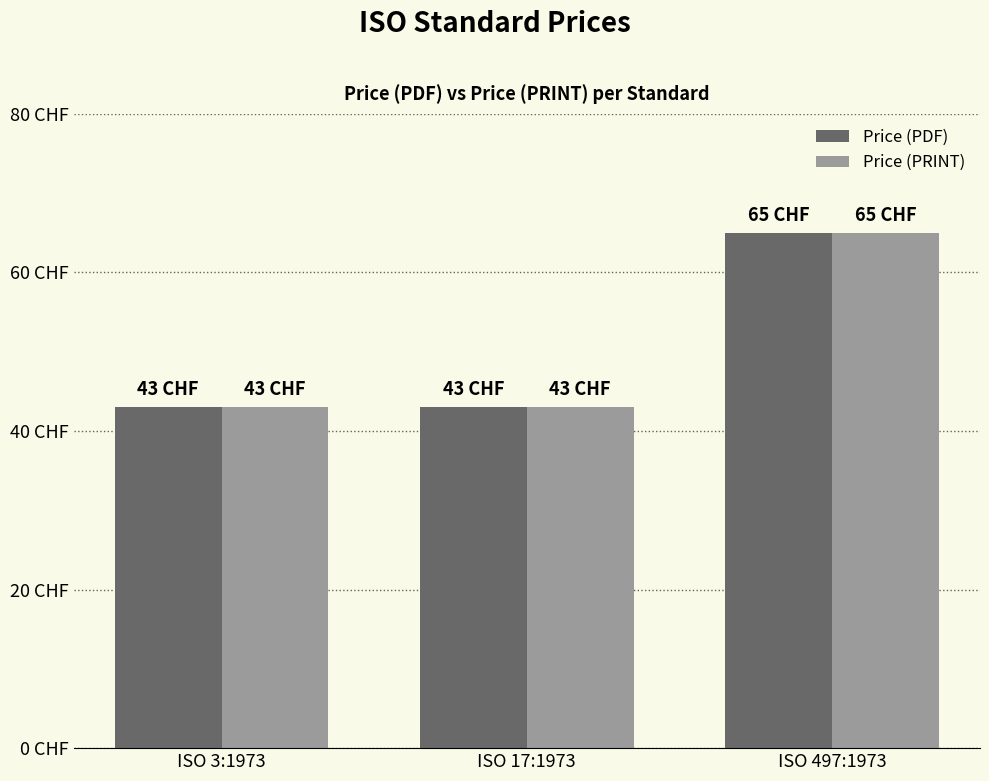

What is the approximate value of Price (PDF) at ISO 17:1973, to the nearest 5?

45